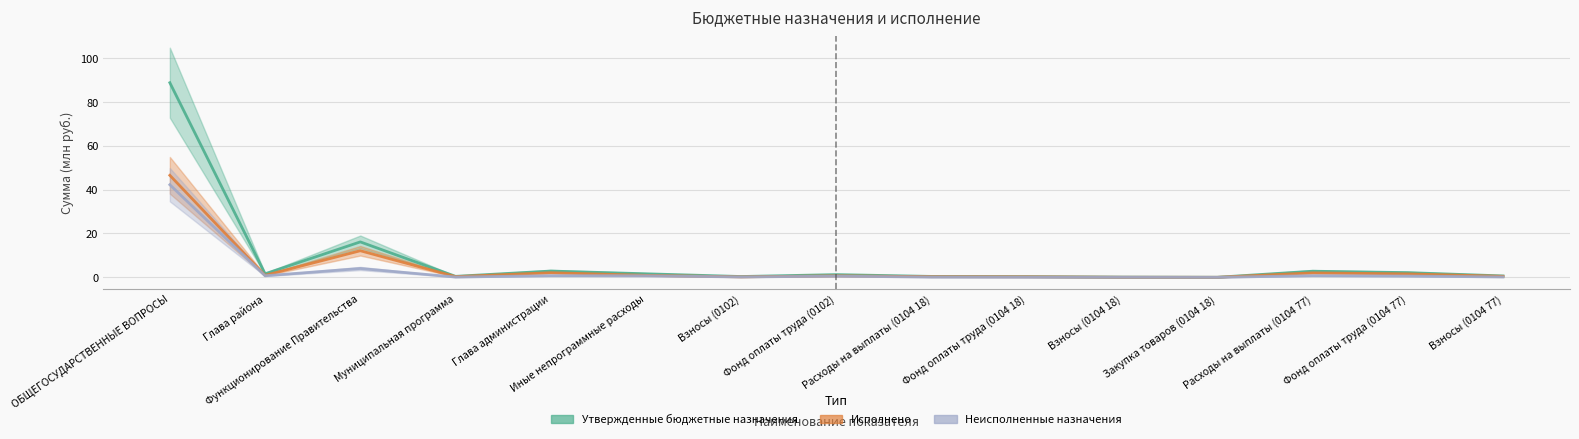

Which series has the largest range (max minus min)?

Утвержденные бюджетные назначения